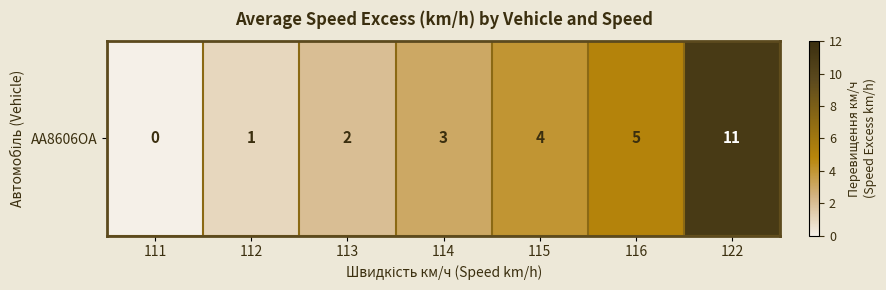

Which label corresponds to the smallest value in the chart?

111